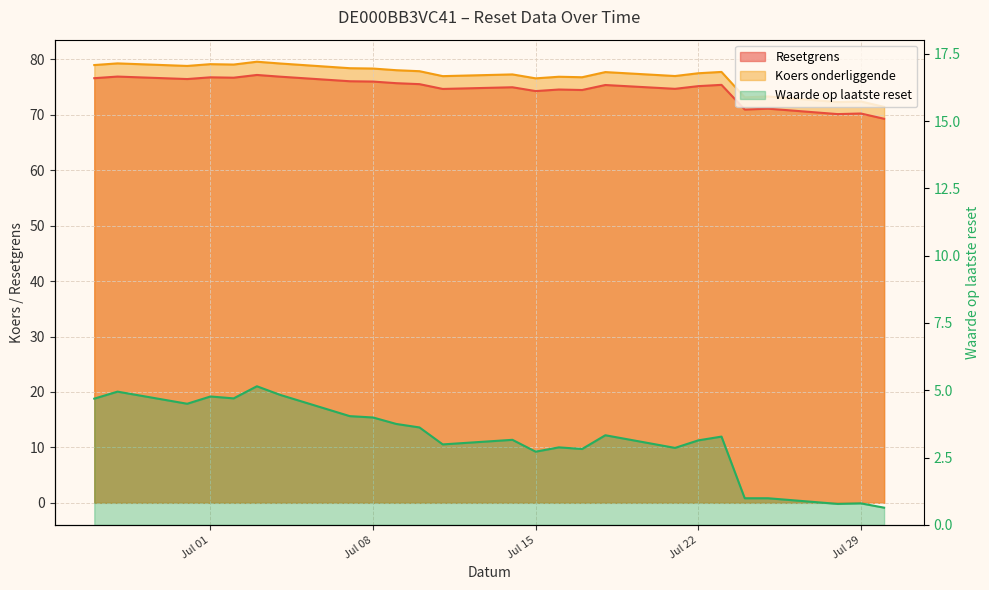

Rank the series by their maximum value, from highest to lowest.

Koers onderliggende, Resetgrens, Waarde op laatste reset